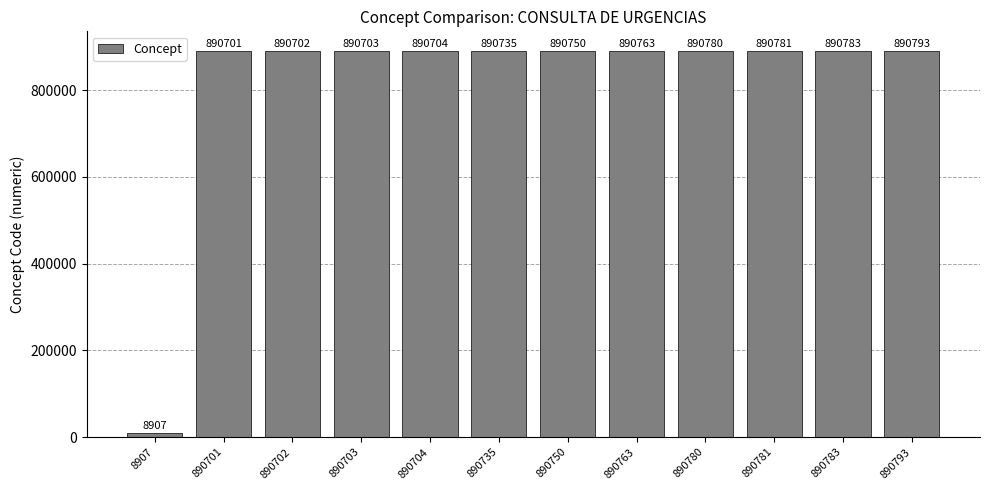

List the labels in order of value, largest first.

890793, 890783, 890781, 890780, 890763, 890750, 890735, 890704, 890703, 890702, 890701, 8907